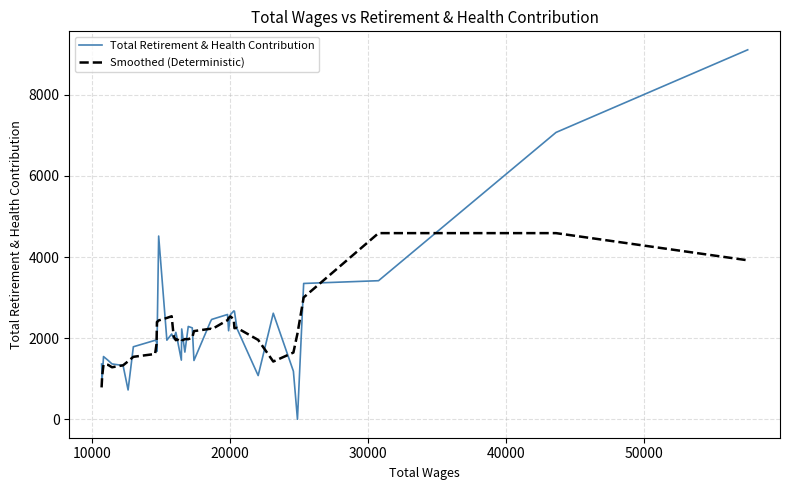

Which series has the largest total across all categories?

Total Retirement & Health Contribution